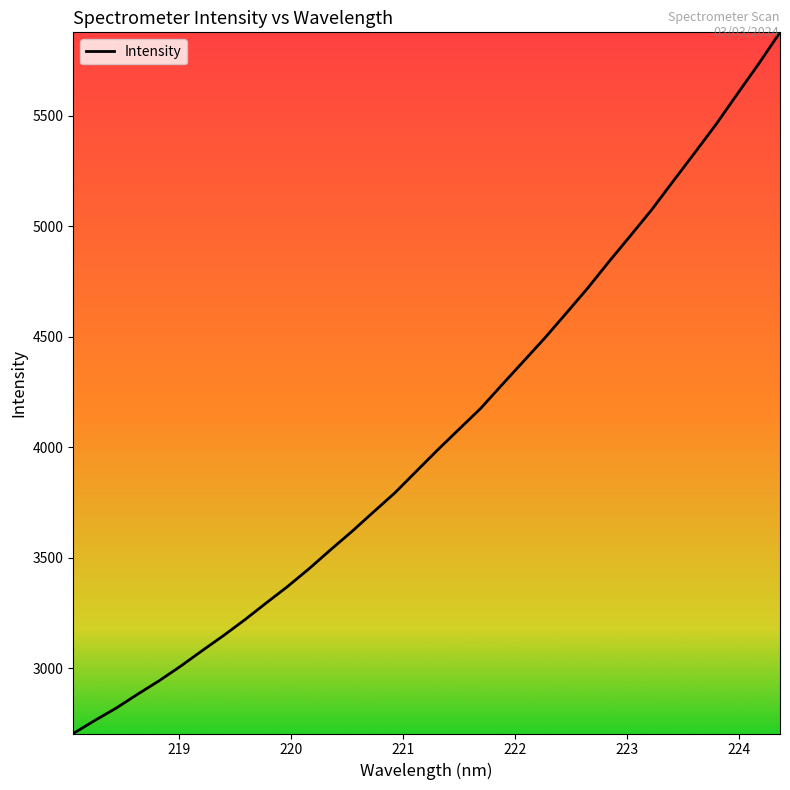

What is the minimum value shown in the chart?

2703.5